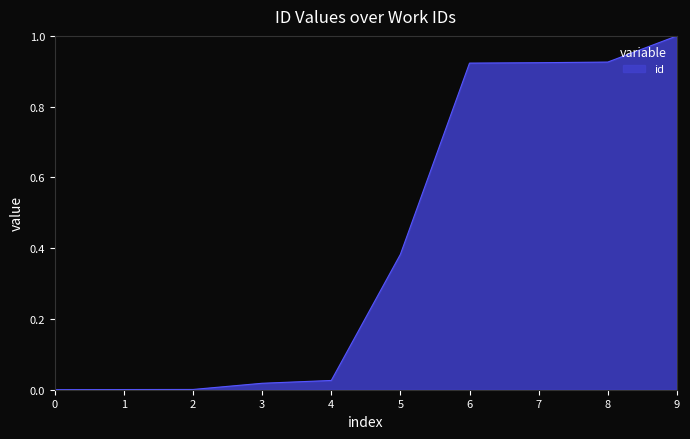

What is the maximum value shown in the chart?

1.0